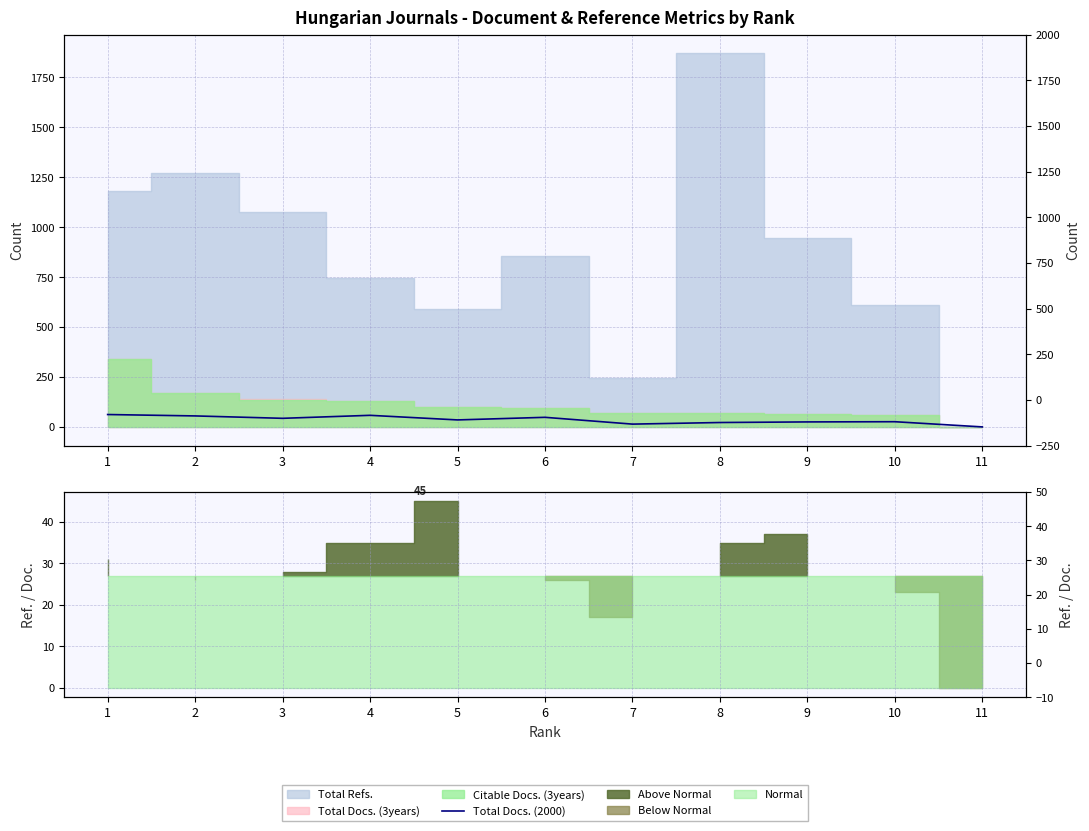

Reading left to right, transcribe all the data shown in this chart.

1=62	2=55	3=43	4=58	5=35	6=48	7=14	8=22	9=25	10=26	11=0